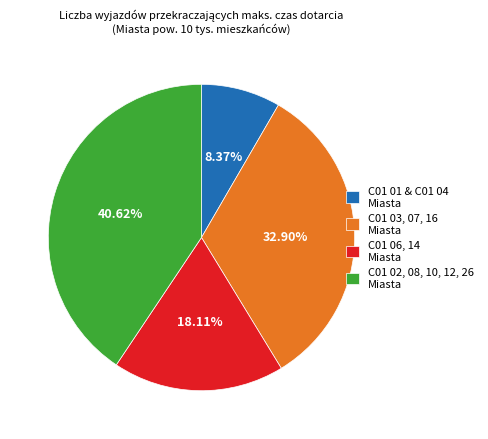

Which has a higher value, C01 03, 07, 16 Miasta or C01 01 & C01 04 Miasta?

C01 03, 07, 16 Miasta